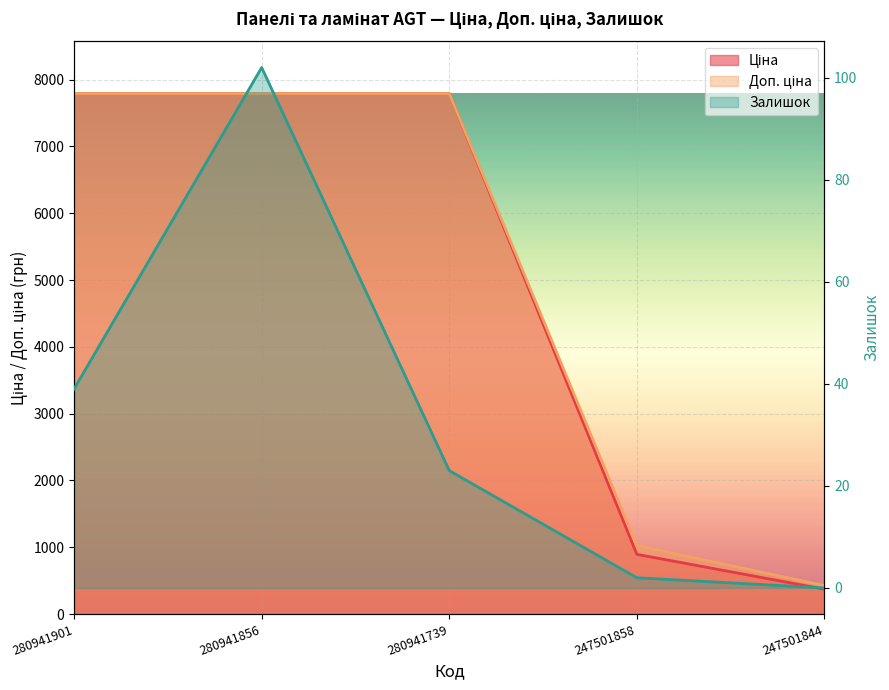

Is it true that Залишок equals 3.1 at 247501858?

False